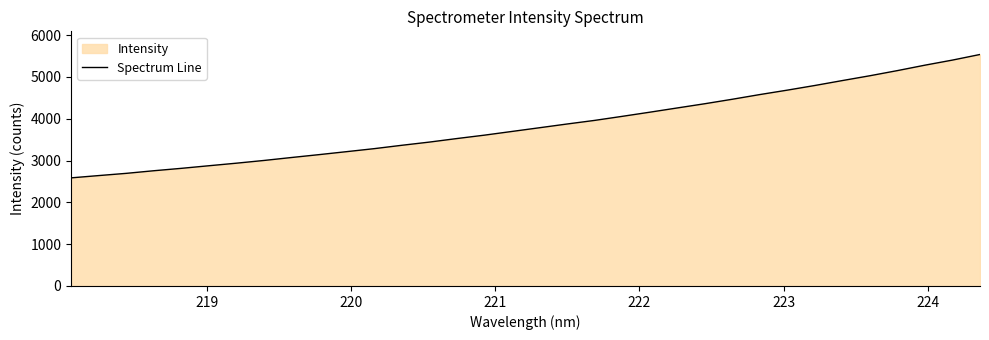

What is the difference between the second highest and minimum values?

2816.9